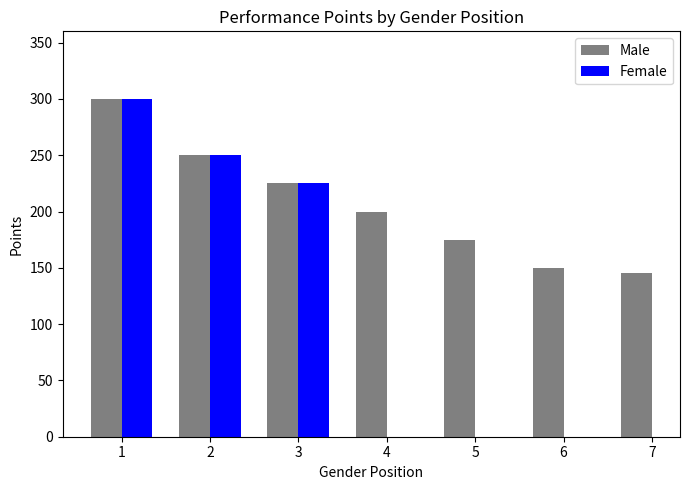

Does the chart contain any negative values?

No